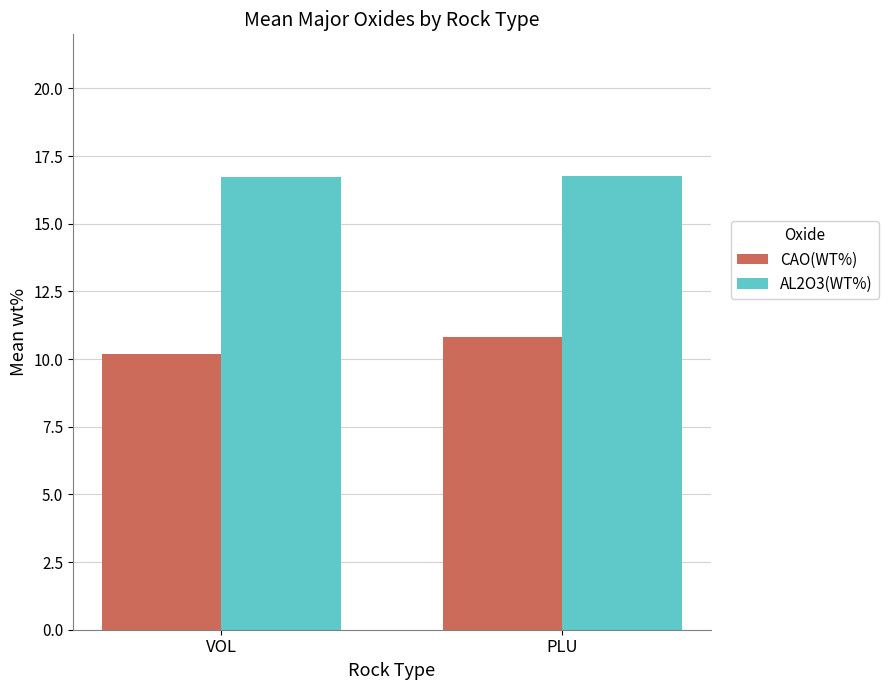

What is the spread (max minus min) of values at PLU?

6.0